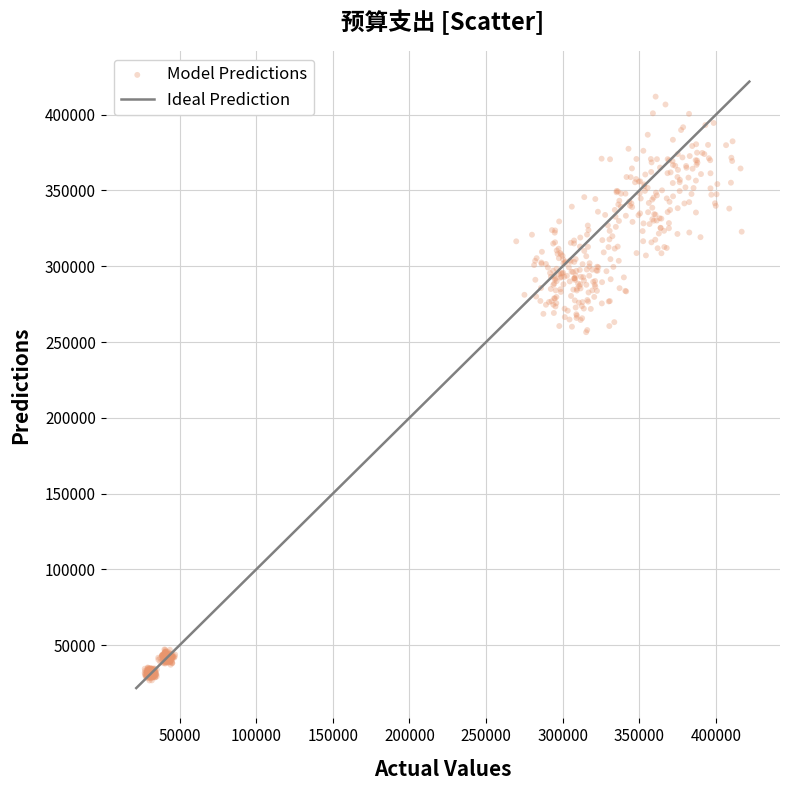

What is the range of X values (max minus min)?

389552.7